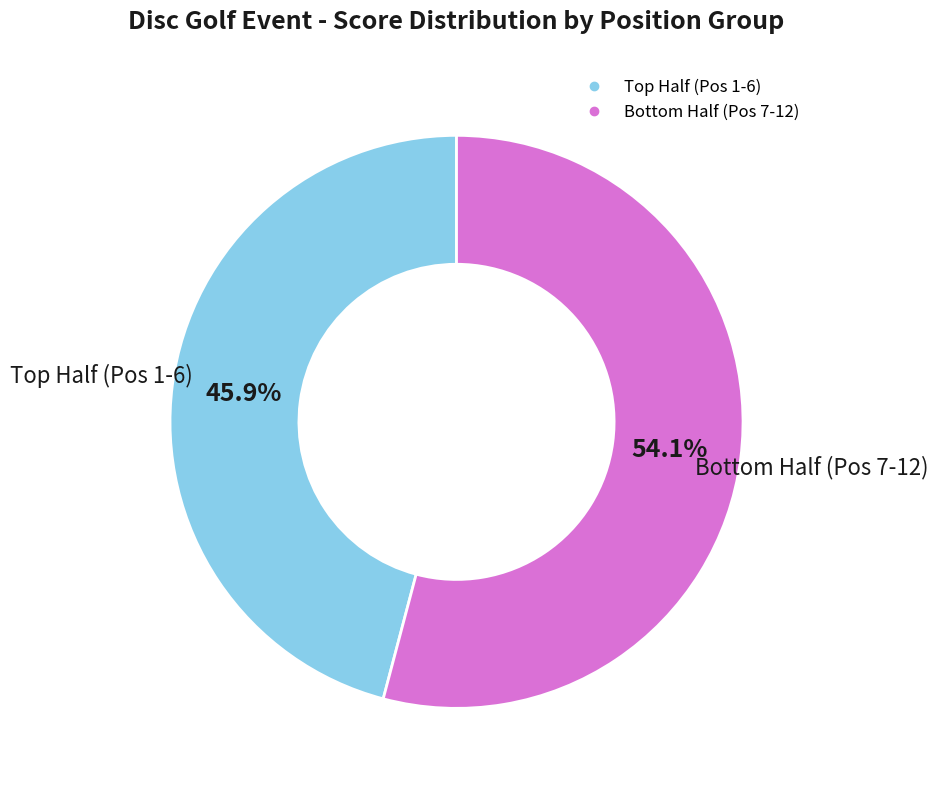

Does any single category account for the majority?

Yes